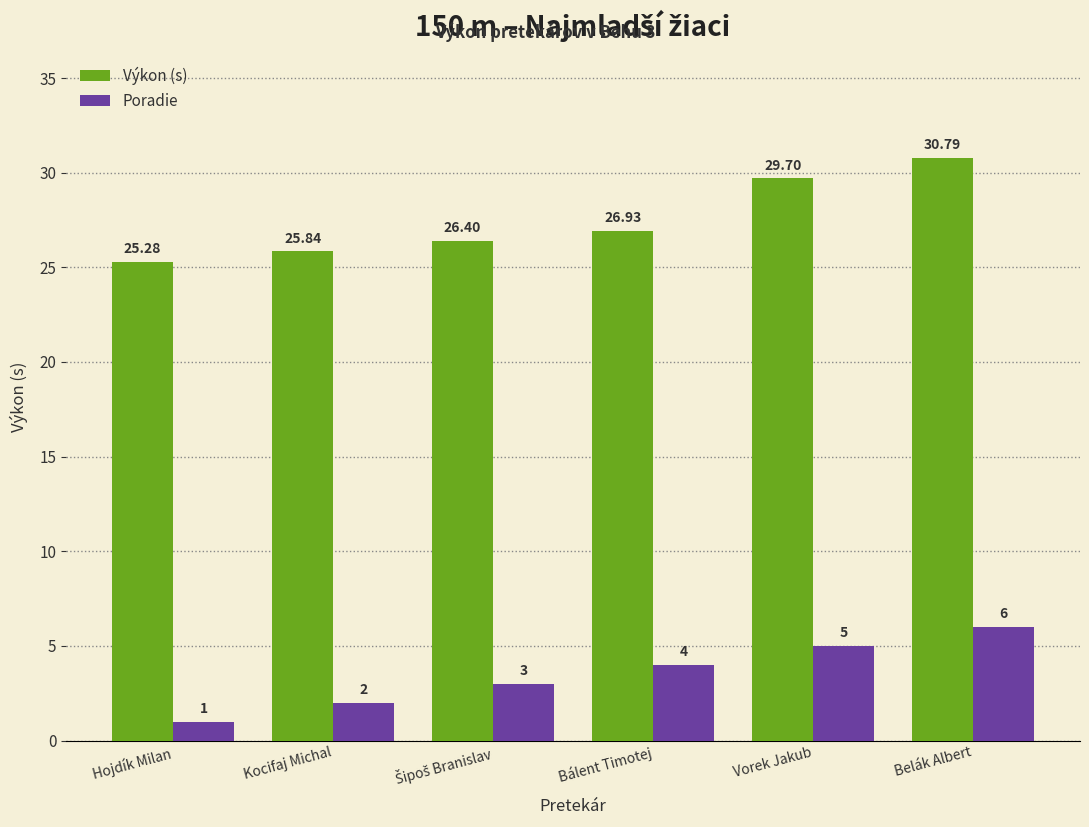

What is the label of the 3rd bar from the right?

Bálent Timotej